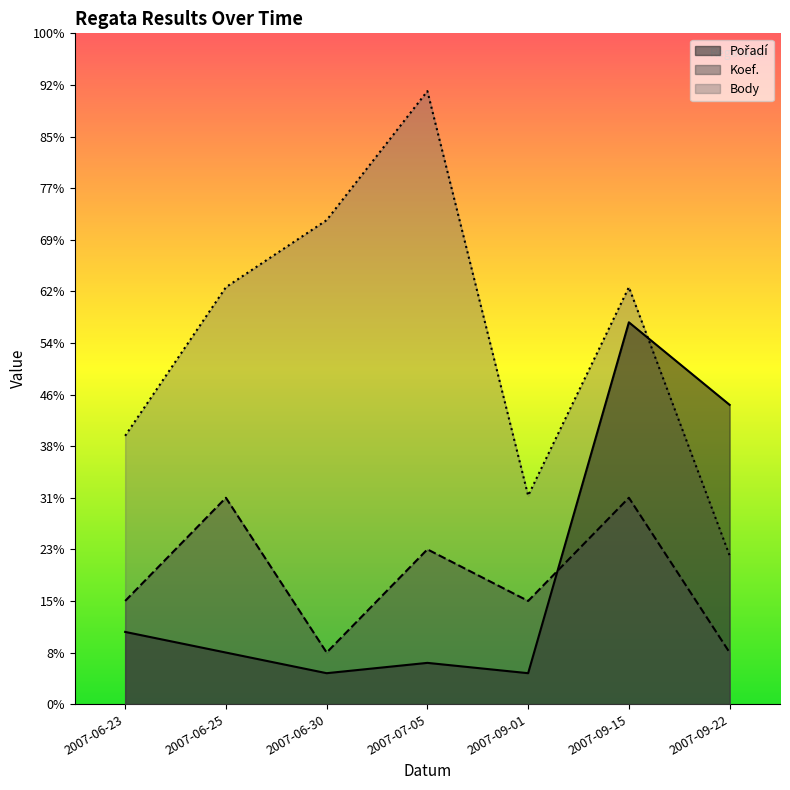

What is the label of the 5th point from the right?

2007-06-30